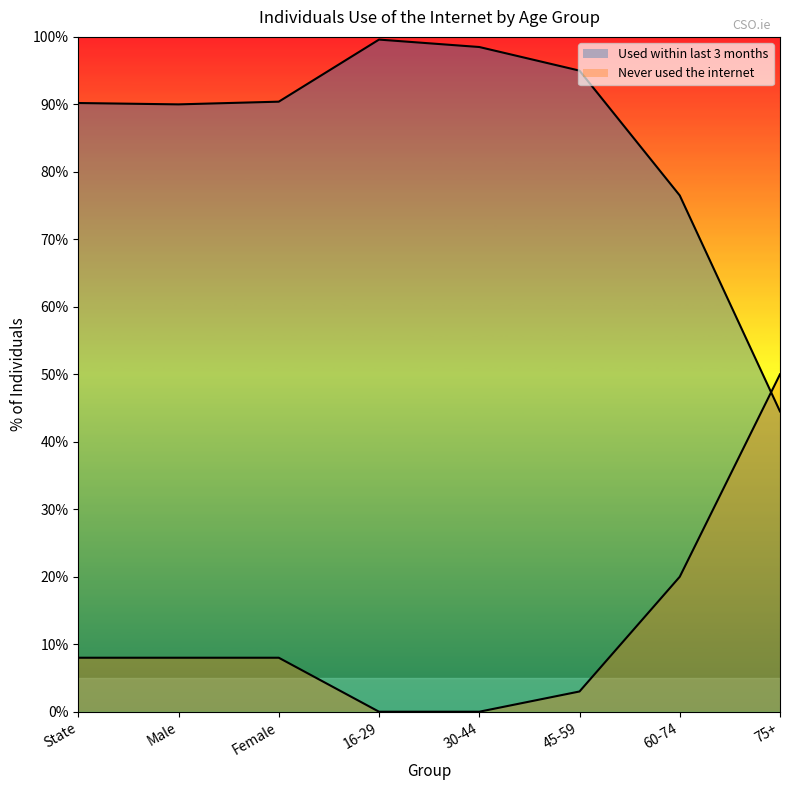

Reading right to left, transcribe all the data shown in this chart.

Used within last 3 months: 44.5	76.5	95.0	98.5	99.6	90.4	90.0	90.2
Never used the internet: 50.0	20.0	3.0	0.0	0.0	8.0	8.0	8.0